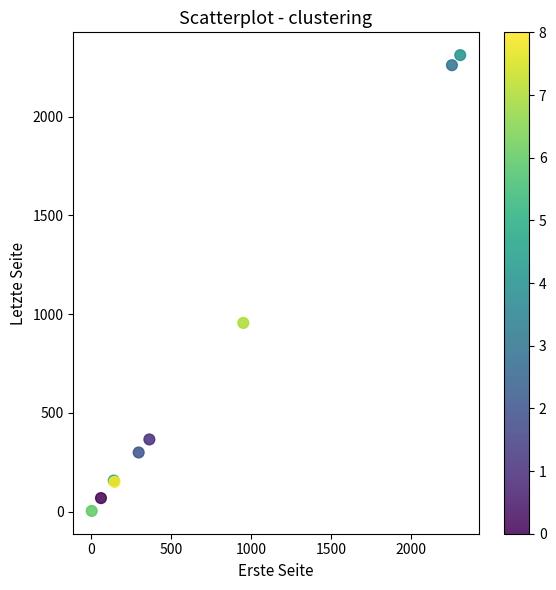

What Y value in the scatter plot is closest to 1158?

956